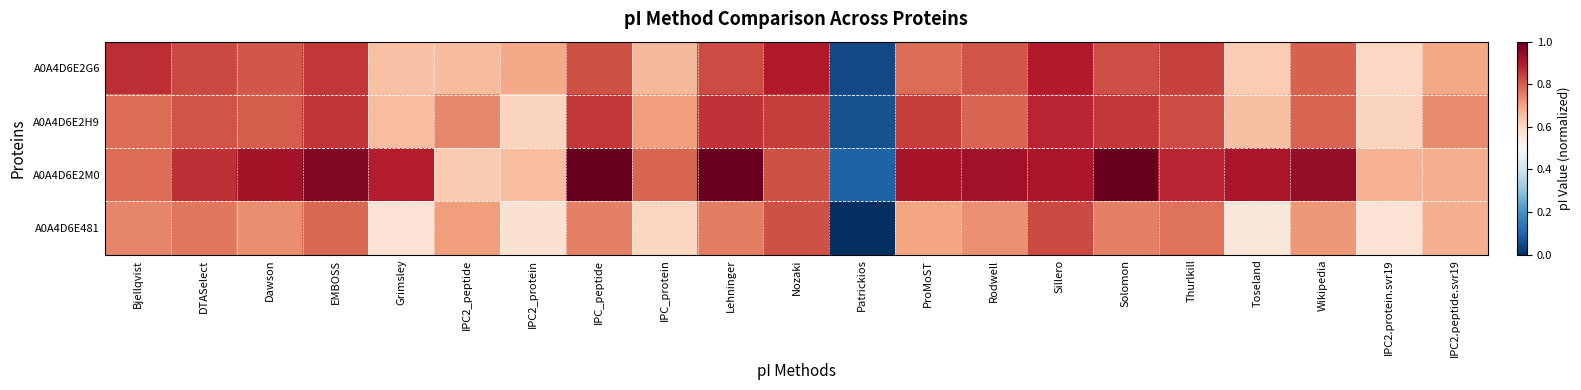

At how many categories does at least one series exceed 0?

21